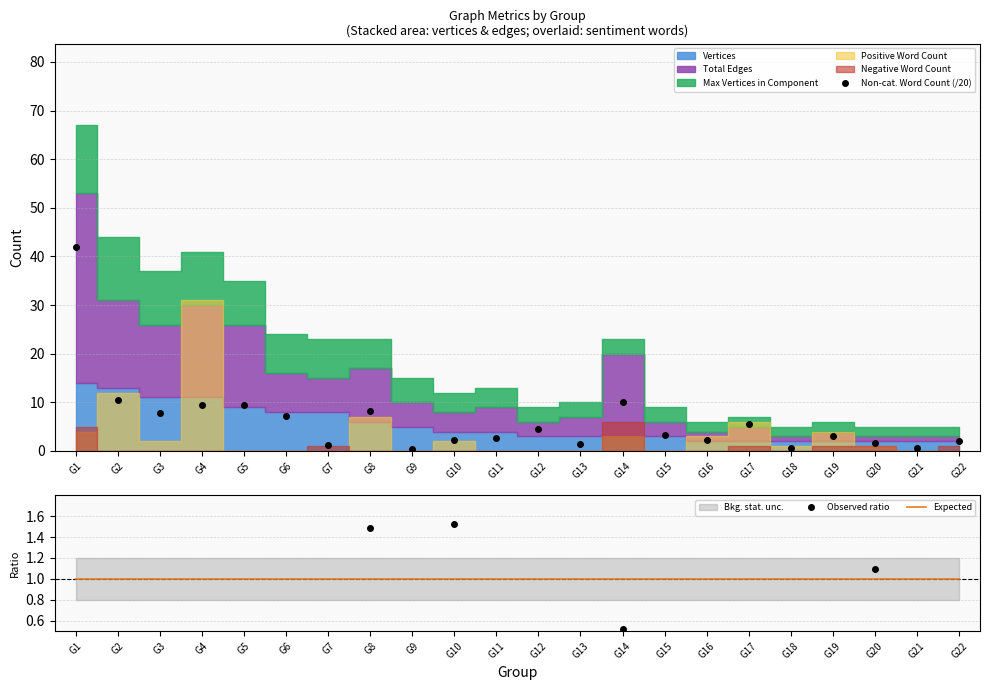

What is the highest value of the Expected series?

1.0